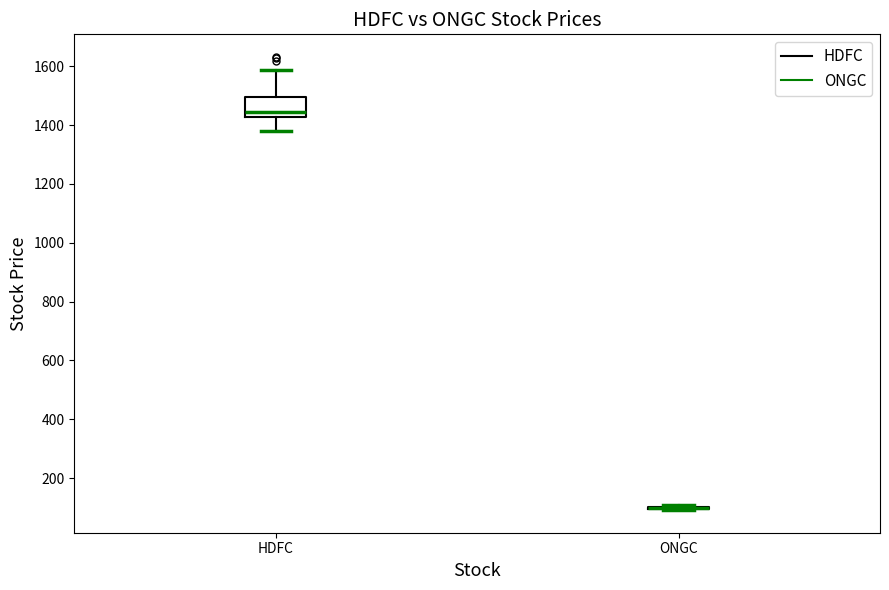

Where is the upper edge of the box for HDFC on the y-axis? The values are not printed on the chart, so give them approximately, as read against the axis.

1500